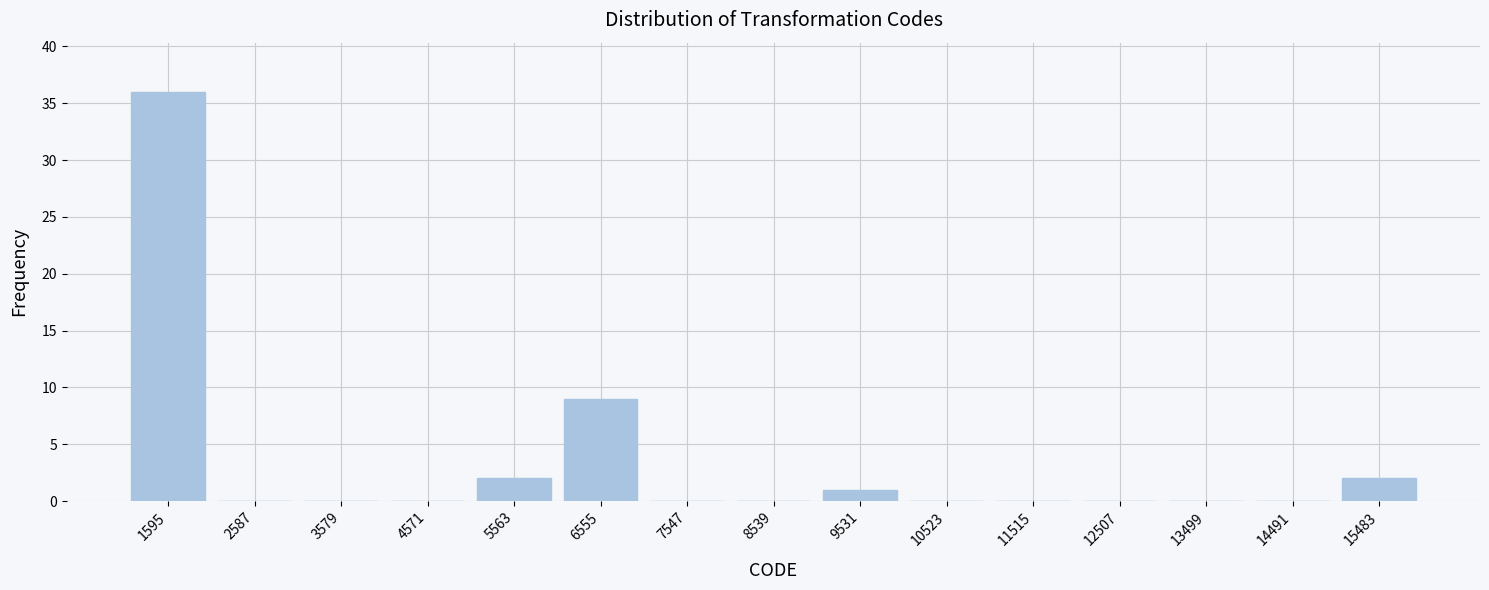

How tall is the bar that spans 6100 to 7100 on the x-axis? Neither the bar edges nor the heights are printed on the chart, so give them approximately, as read against the axes.

9